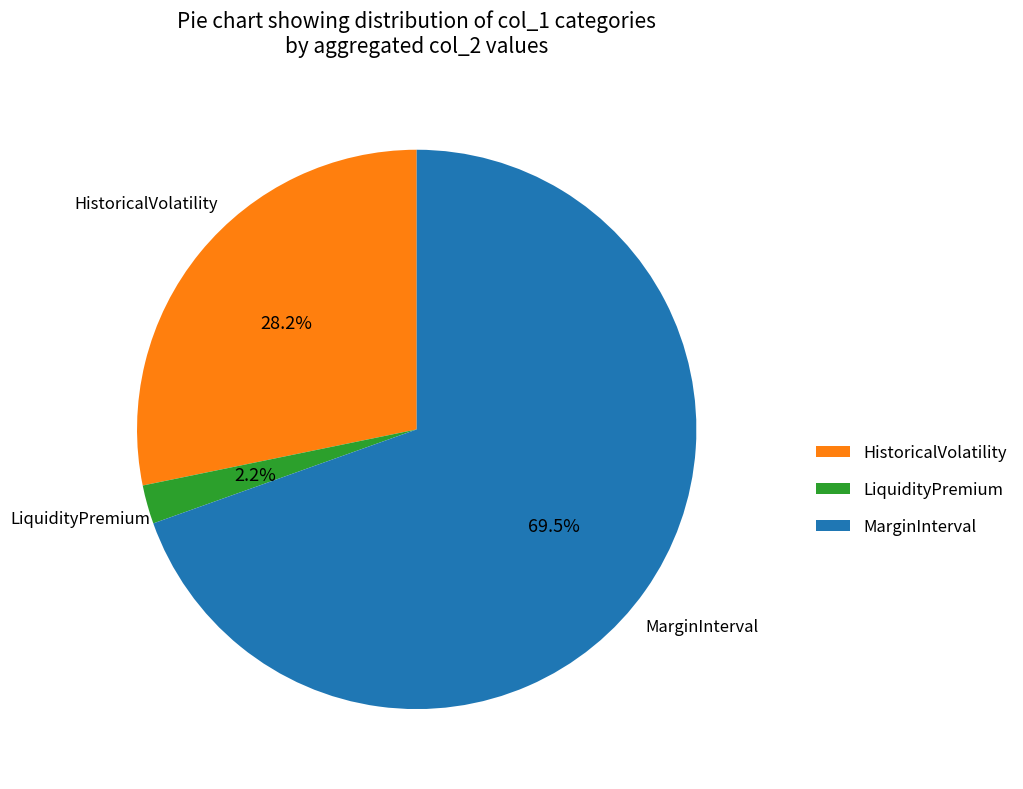

Rank the categories by value from lowest to highest.

LiquidityPremium, HistoricalVolatility, MarginInterval